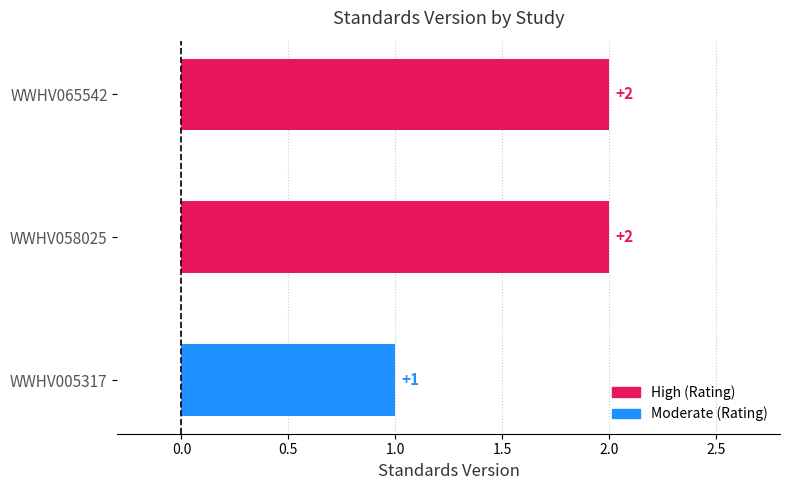

What is the sum of all values?

5